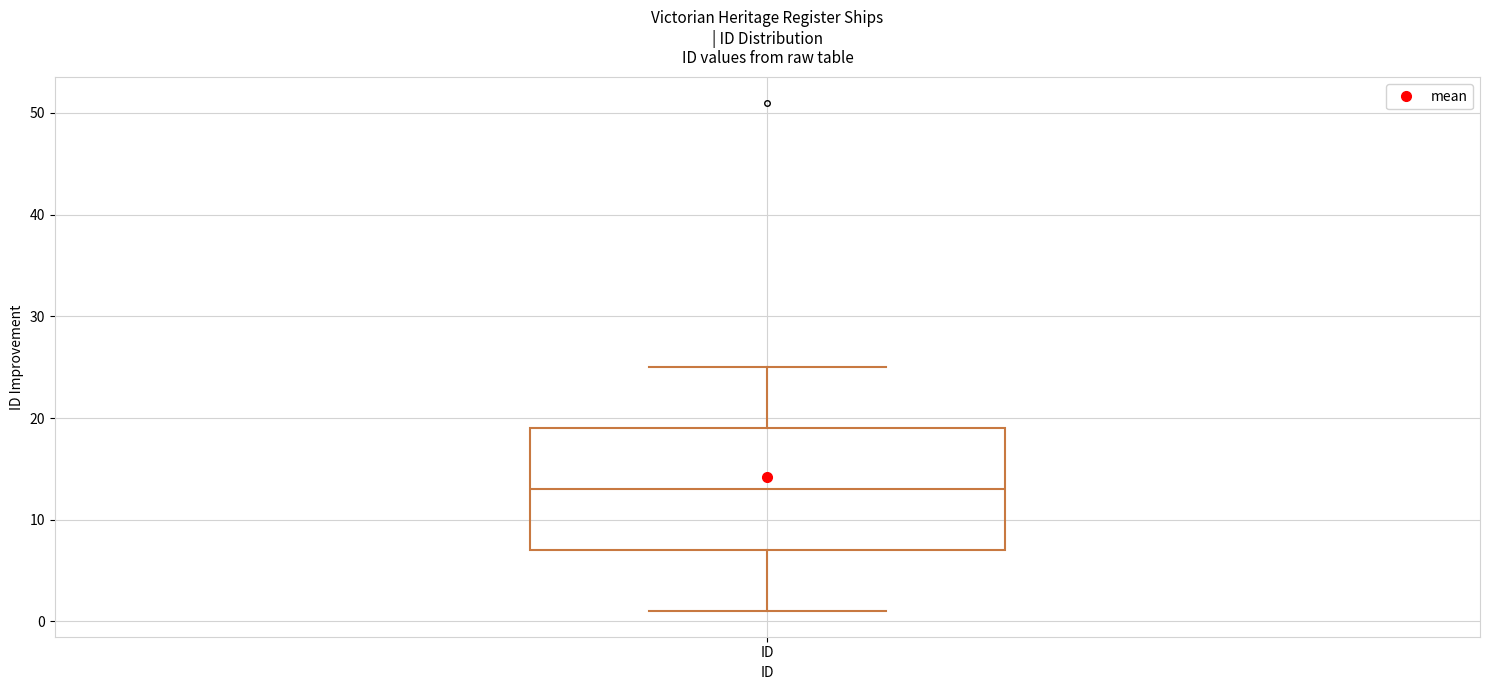

Where does the lower whisker of the box for ID end on the y-axis? The values are not printed on the chart, so give them approximately, as read against the axis.

1